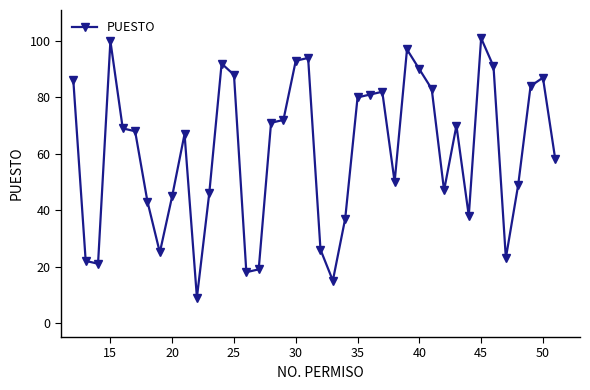

True or false: the data has more than 0 interior local peaks.

True